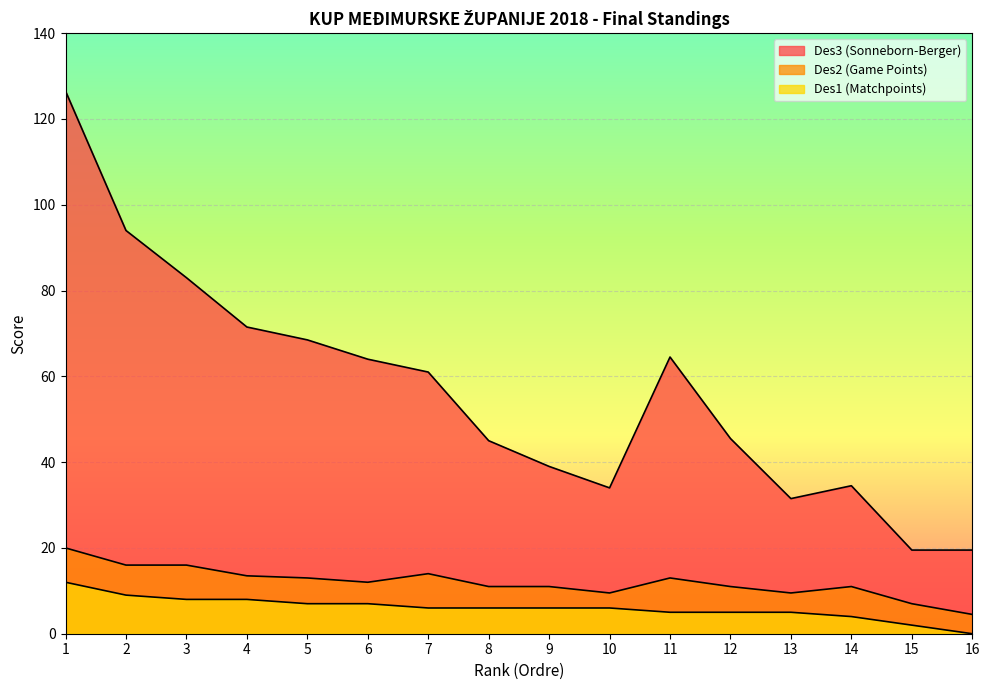

How many lines are shown in the chart?

3